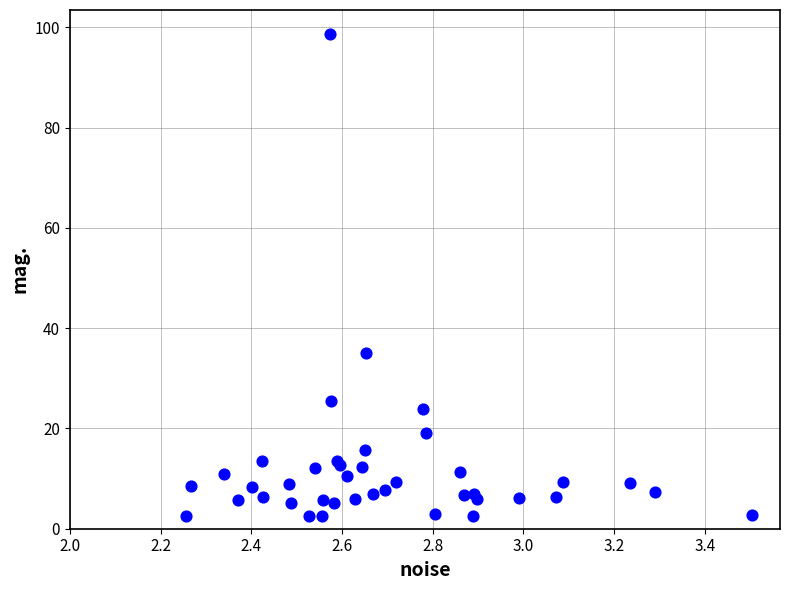

What Y value in the scatter plot is closest to 50?

35.0